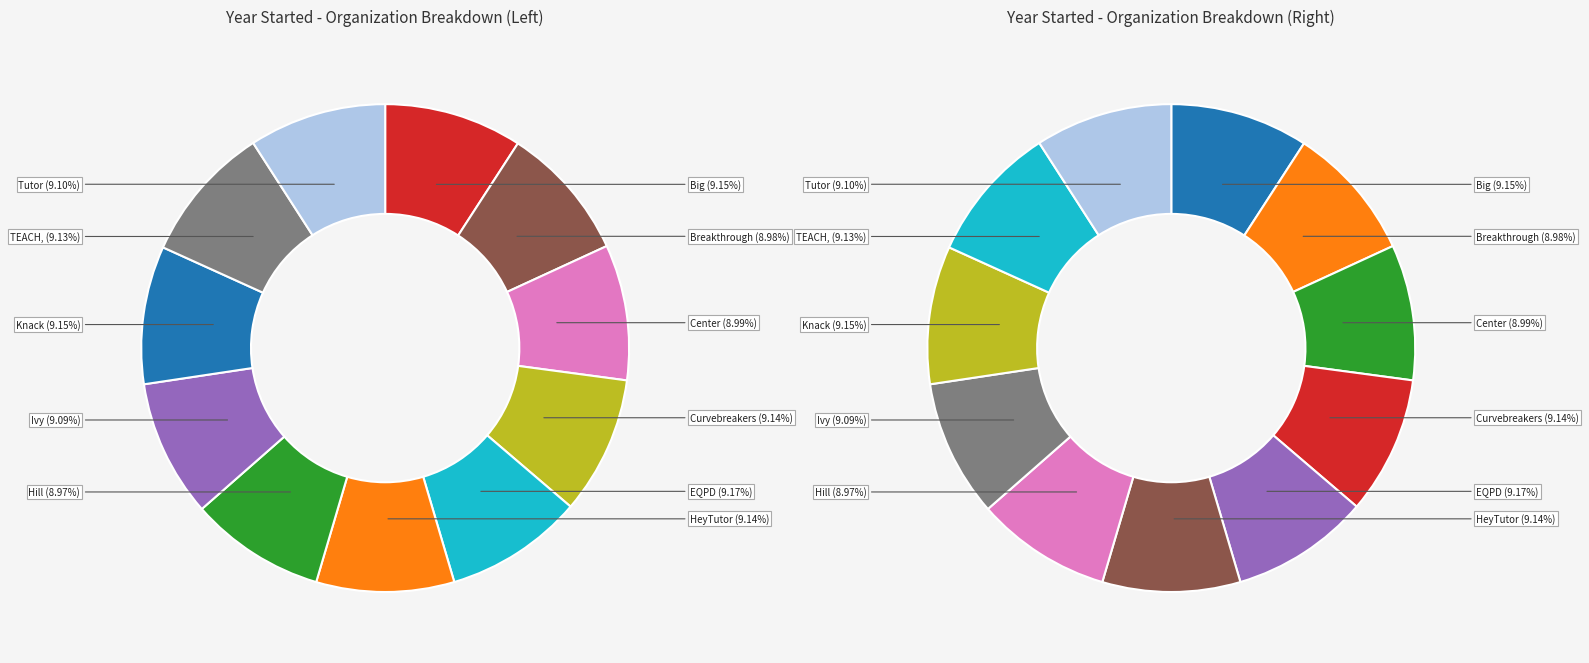

Combined, do Curvebreakers Test Prep and HeyTutor account for over 50%?

No